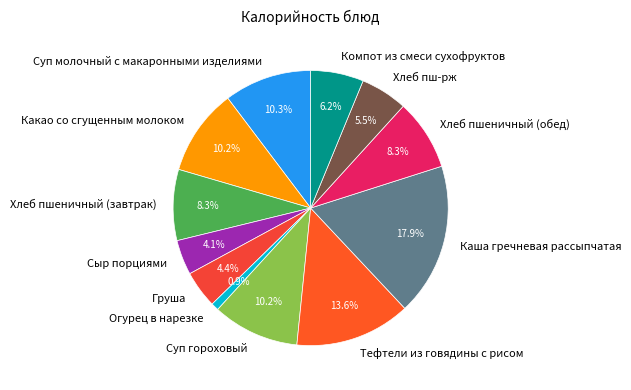

Combined, what portion of the pie is Суп молочный с макаронными изделиями and Хлеб пшеничный (обед)?

18.6%